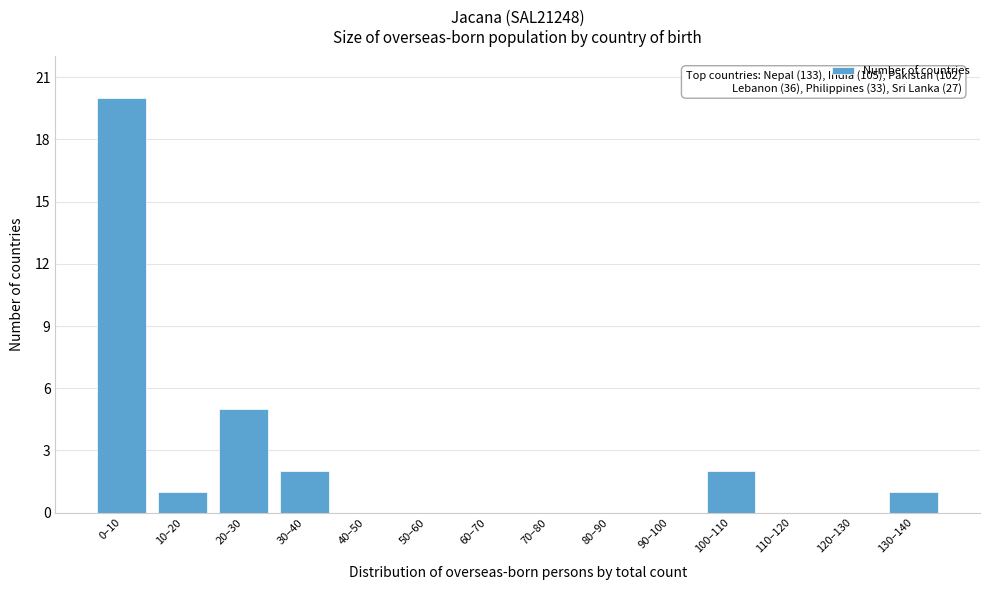

Reading right to left, what are all the values shown in this chart?

130–140=1	120–130=0	110–120=0	100–110=2	90–100=0	80–90=0	70–80=0	60–70=0	50–60=0	40–50=0	30–40=2	20–30=5	10–20=1	0–10=20